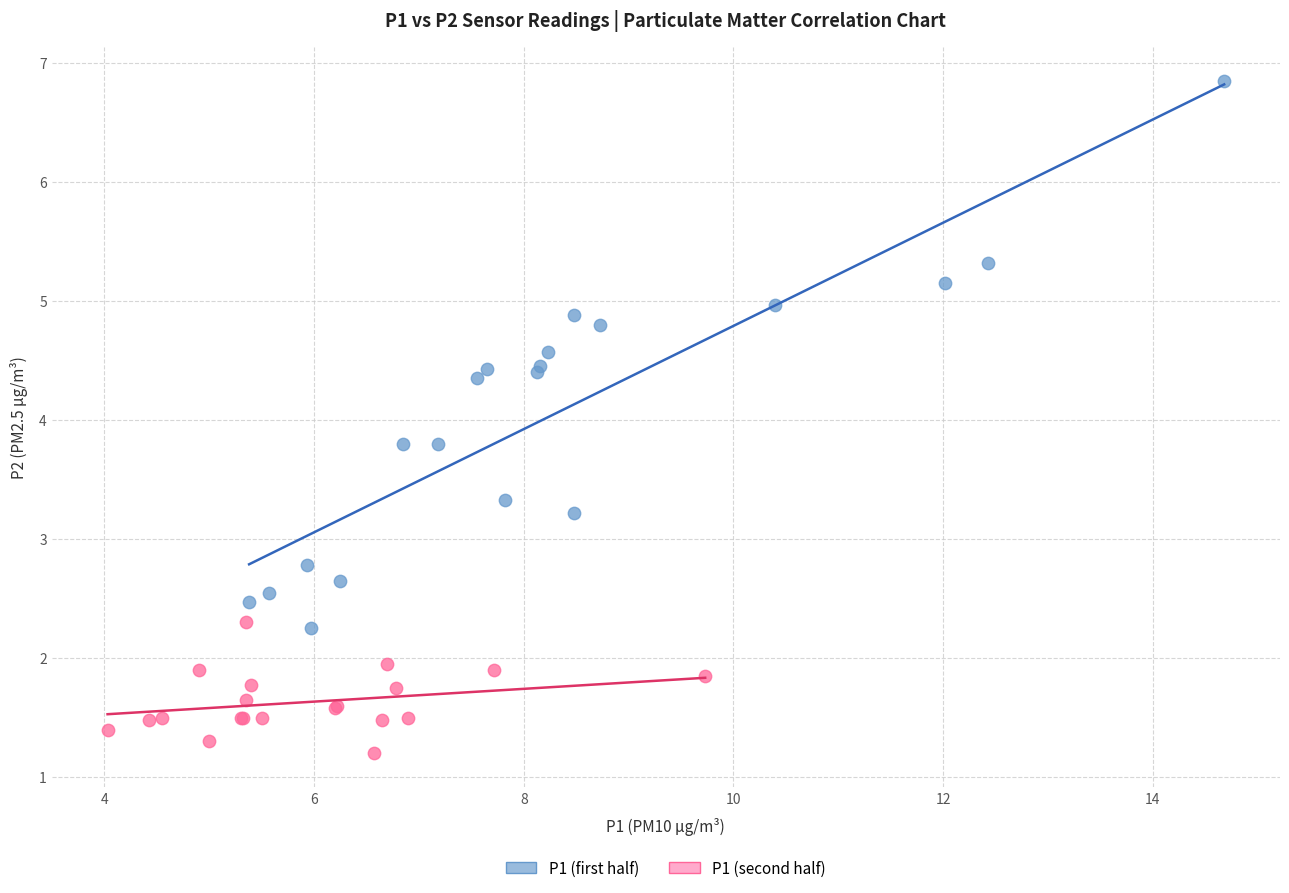

Which series reaches the maximum Y coordinate?

P1 (first half)